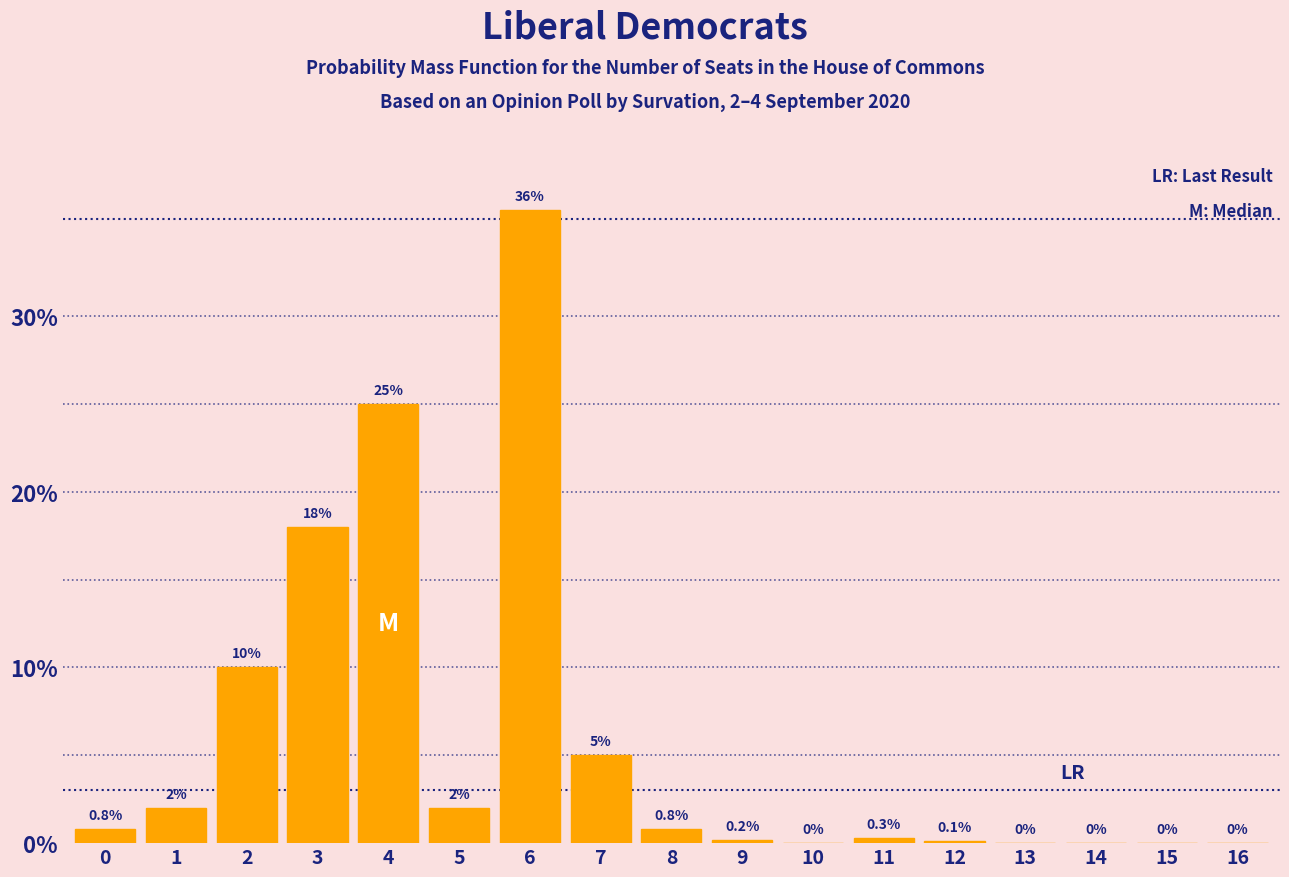

Reading left to right, list all the values displayed in this chart.

0=0.8	1=2.0	2=10.0	3=18.0	4=25.0	5=2.0	6=36.0	7=5.0	8=0.8	9=0.2	10=0.0	11=0.3	12=0.1	13=0.0	14=0.0	15=0.0	16=0.0